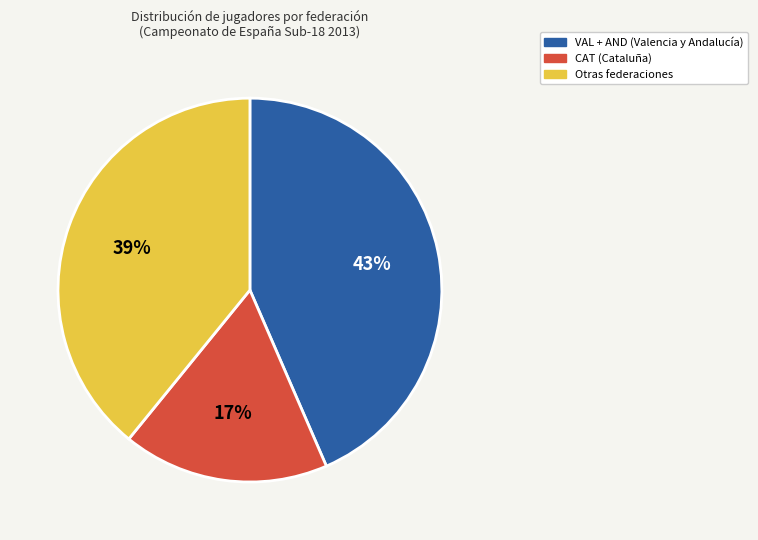

To the nearest percent, what percentage of the pie is CAT (Cataluña)?

17%